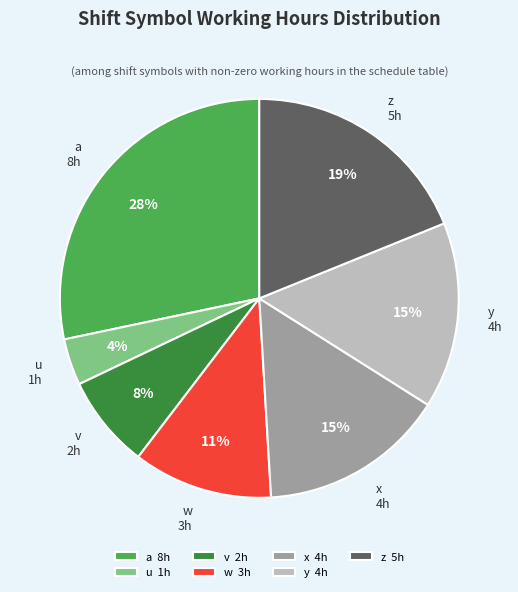

What is the ratio of the value at a to the value at w?

2.5